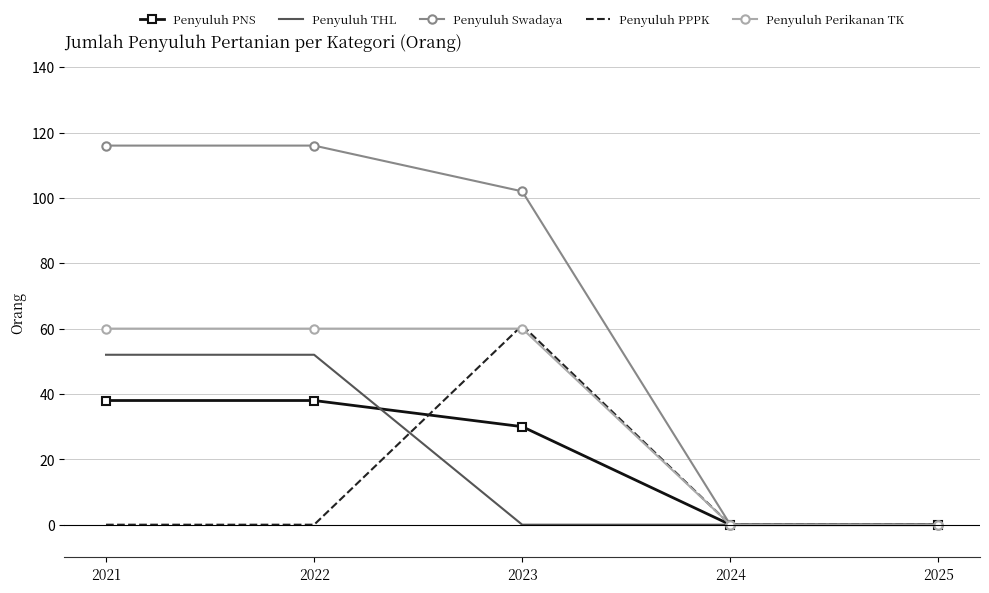

What is the spread (max minus min) of values at 2021?

116